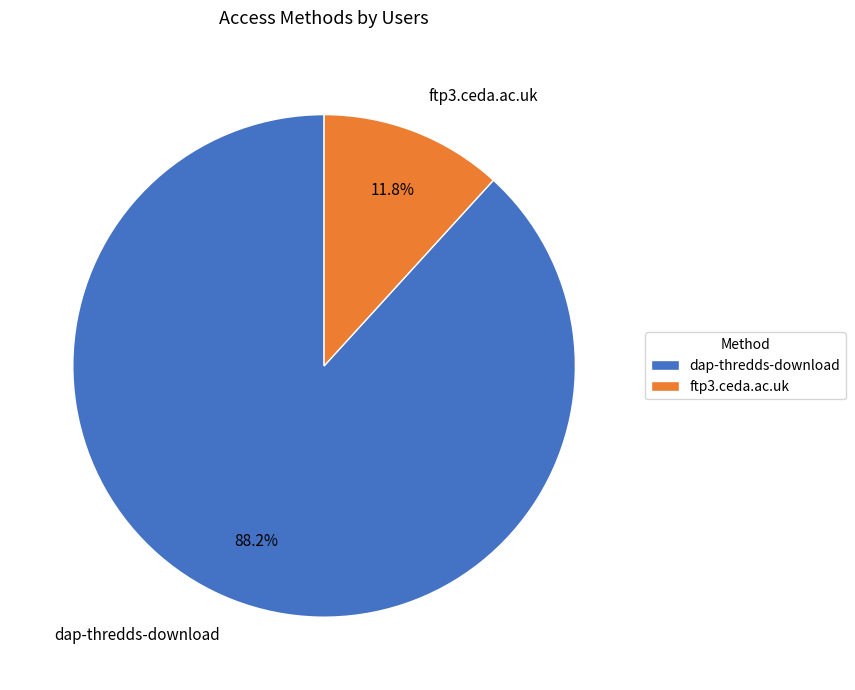

Does ftp3.ceda.ac.uk represent more than half of the total?

No